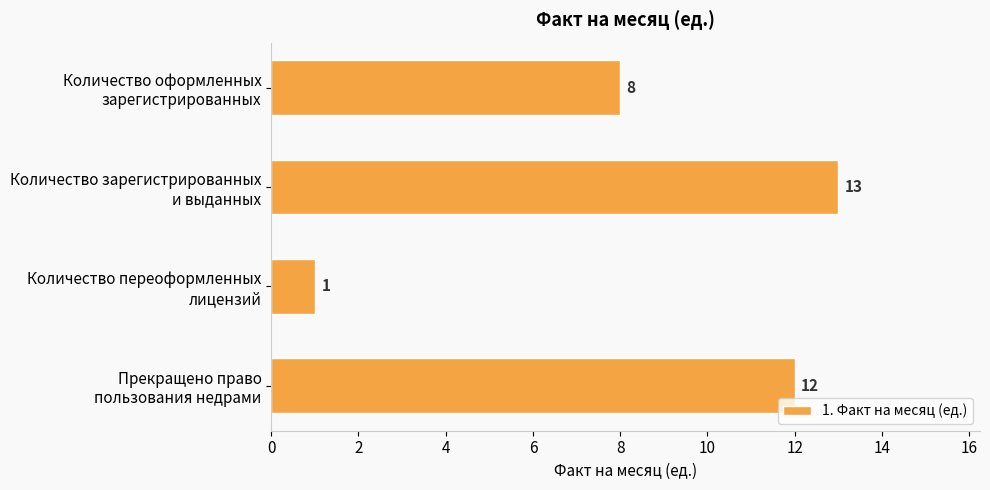

List the labels in order of value, largest first.

Количество зарегистрированных
и выданных, Прекращено право
пользования недрами, Количество оформленных
зарегистрированных, Количество переоформленных
лицензий